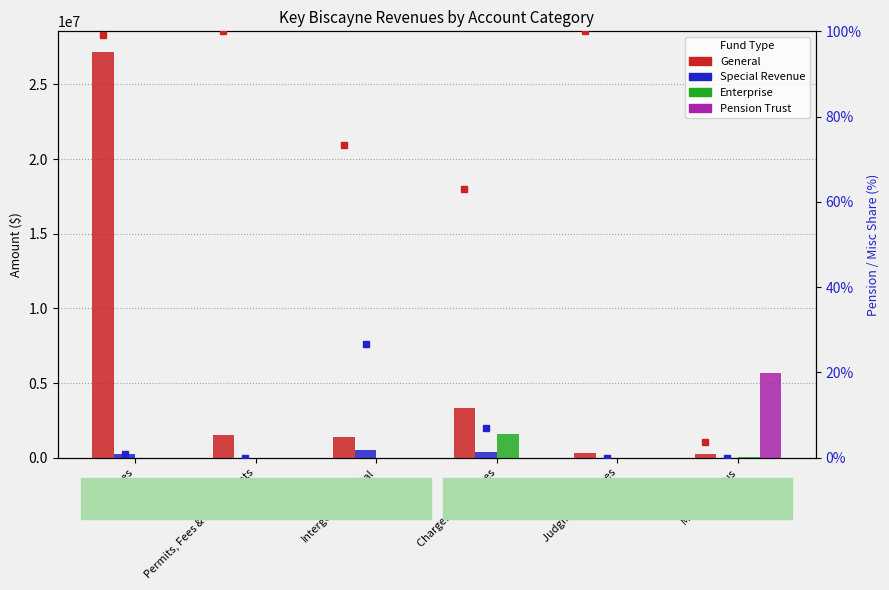

Which series has the largest total across all categories?

General